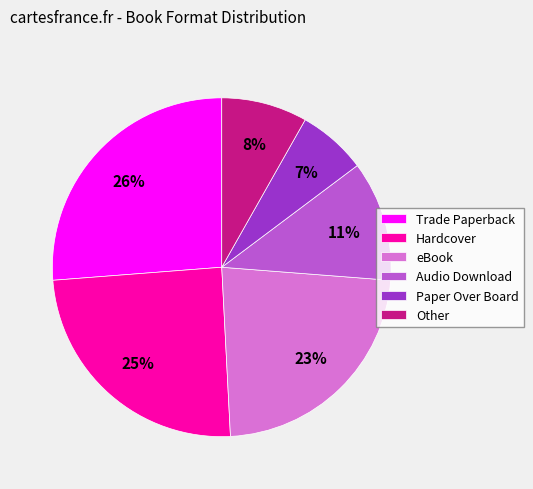

What is the ratio of the value at Other to the value at Trade Paperback?

0.3